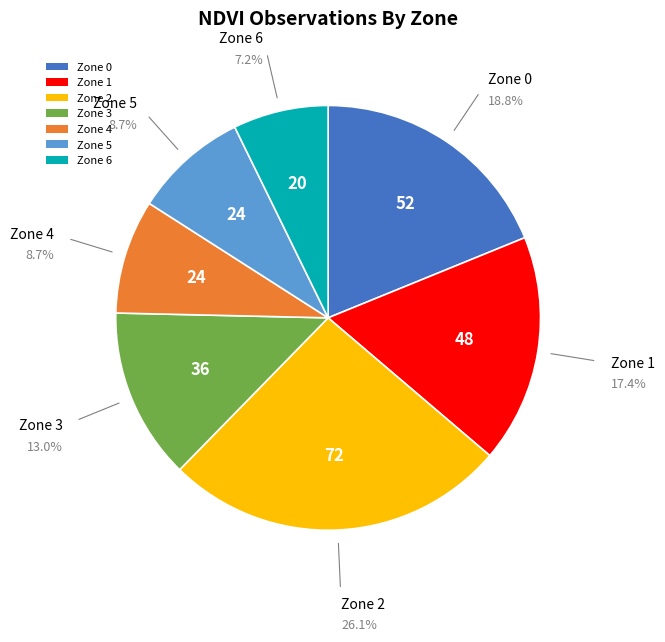

Is there a majority slice in this chart?

No